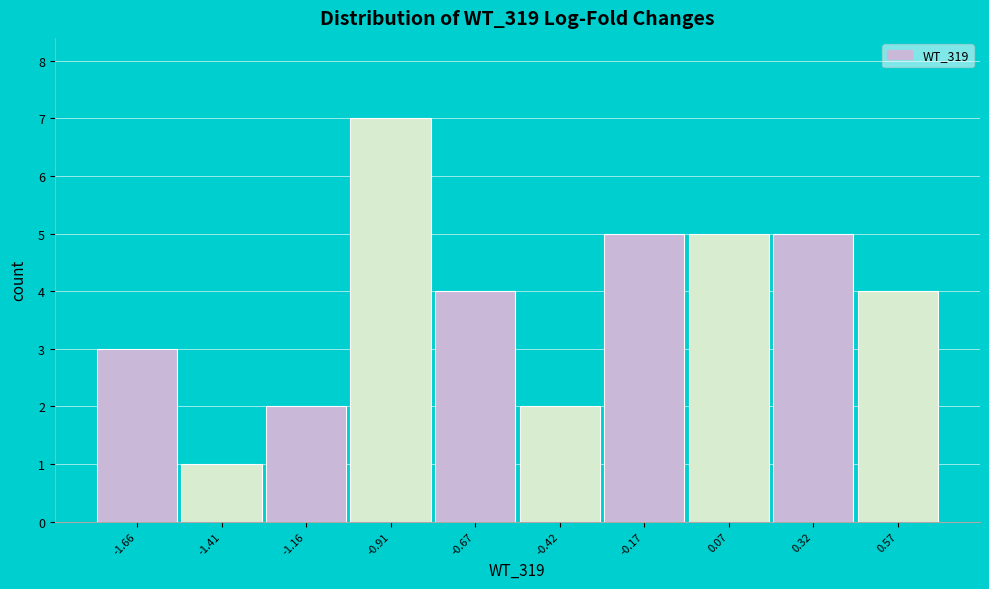

Reading left to right, list all the values displayed in this chart.

-1.66=3	-1.41=1	-1.16=2	-0.91=7	-0.67=4	-0.42=2	-0.17=5	0.07=5	0.32=5	0.57=4